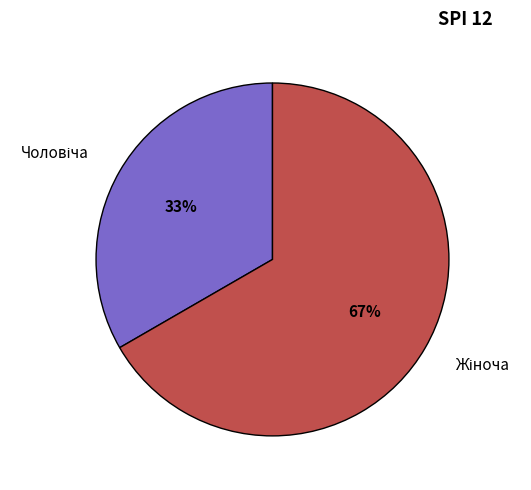

To the nearest percent, what is the average slice percentage?

50%